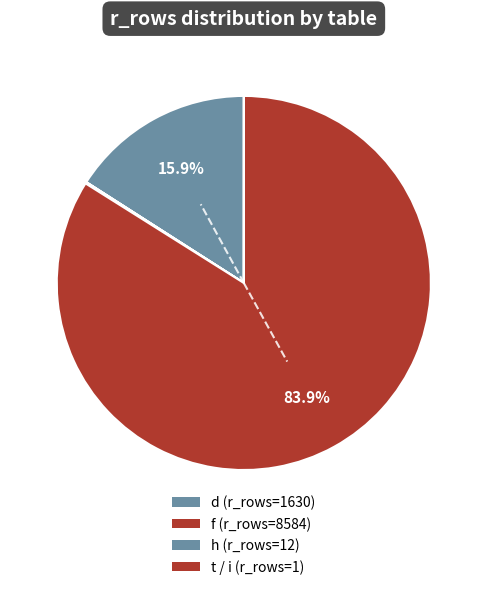

Which category accounts for the majority?

f